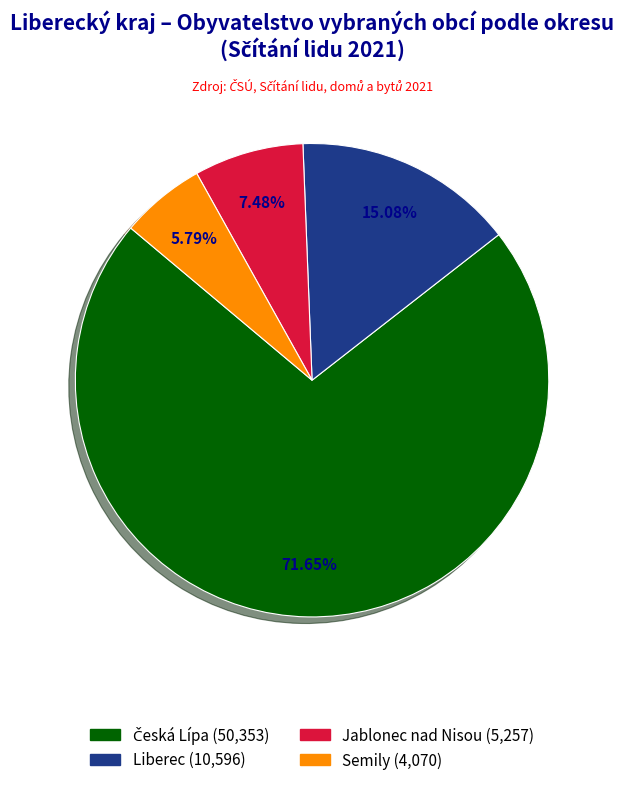

Combined, do Liberec and Semily account for over 50%?

No